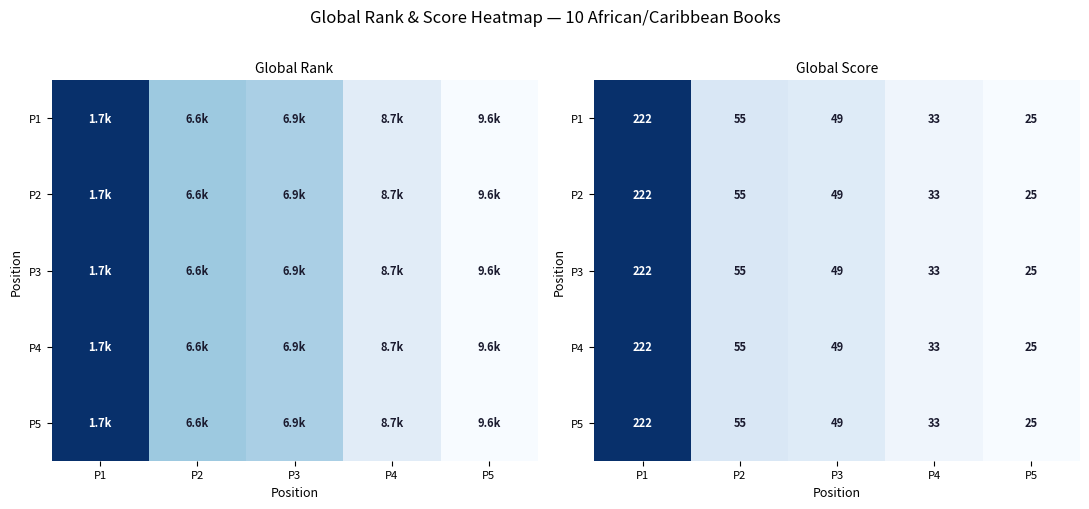

At P4, list the series in order from largest to smallest.

P1, P2, P3, P4, P5